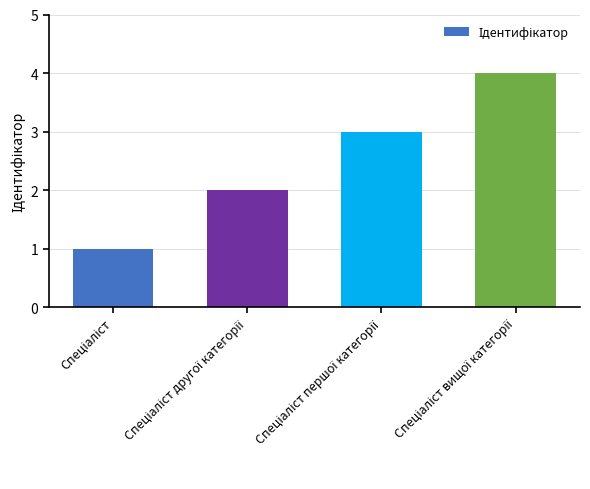

What is the maximum value shown in the chart?

4